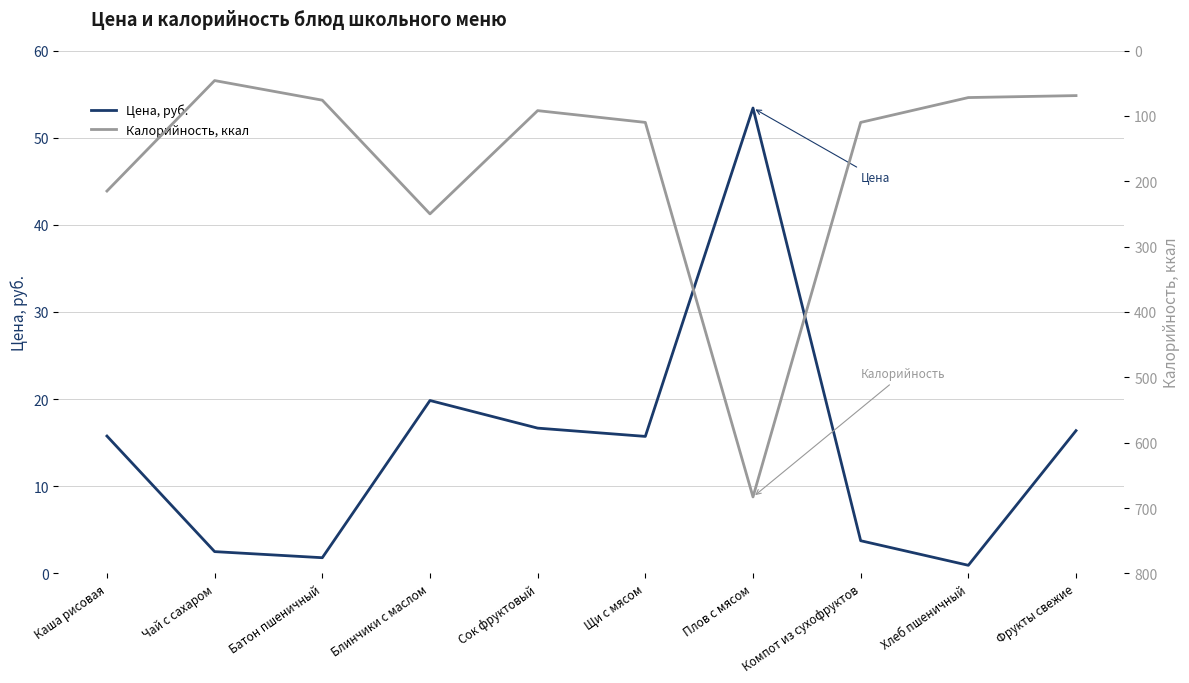

Where is the first local maximum for Цена, руб.?

Блинчики с маслом